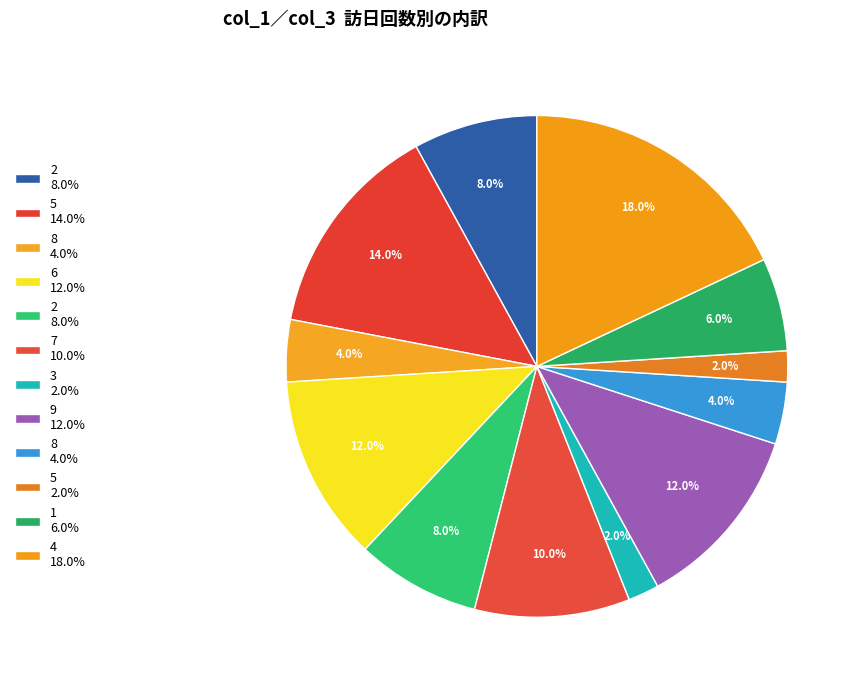

How many segments does this pie chart have?

12